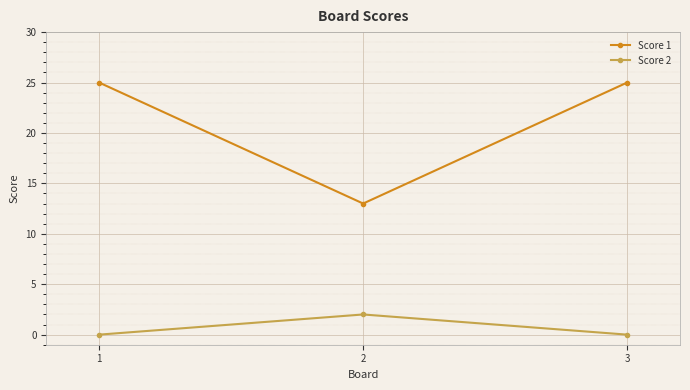

Rank the series by their maximum value, from lowest to highest.

Score 2, Score 1